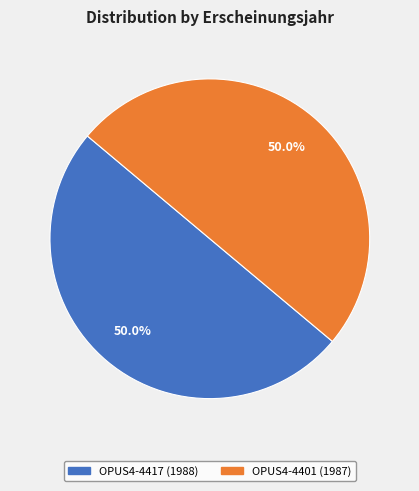

To the nearest percent, what is the combined percentage of OPUS4-4417 (1988) and OPUS4-4401 (1987)?

100%